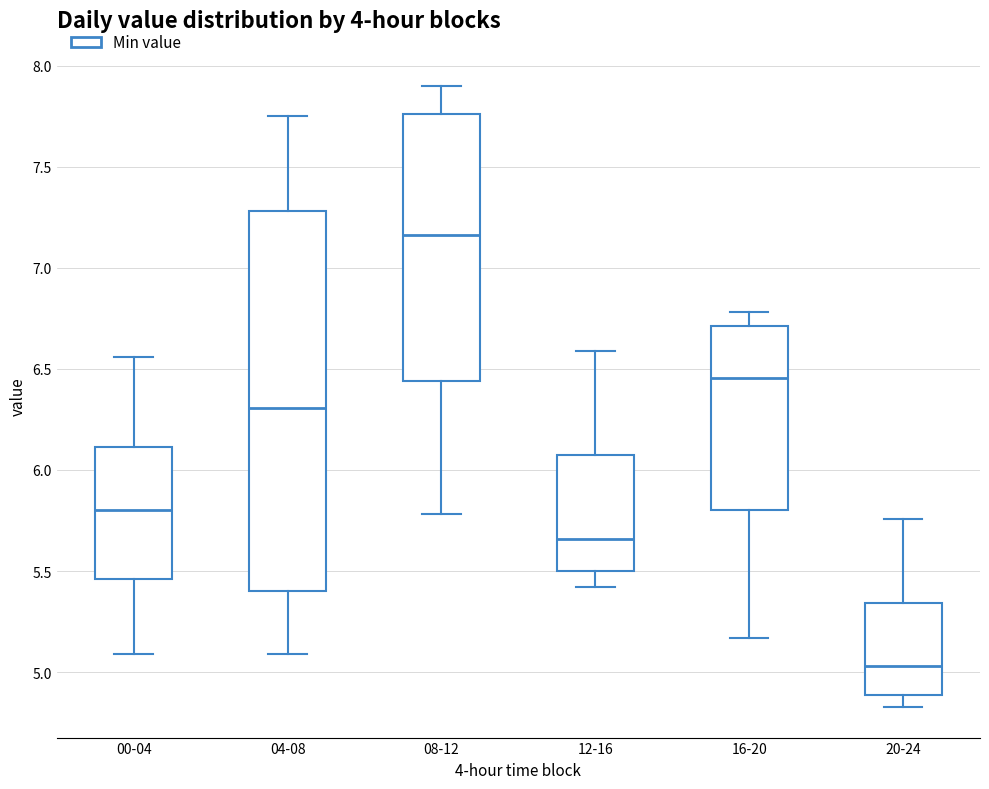

Which box is the tallest, from its lower edge to its upper edge?

04-08